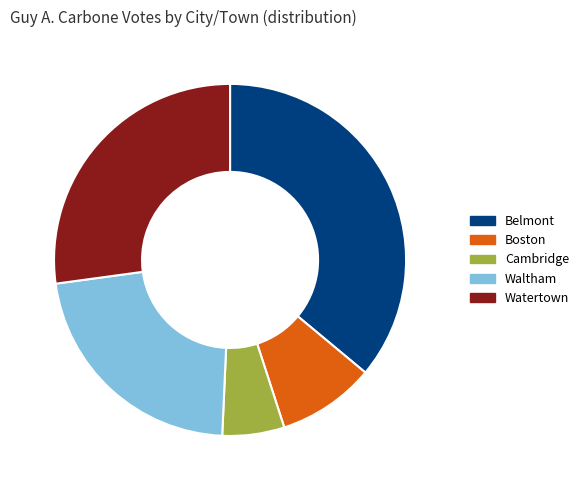

Count the number of slices in the pie.

5